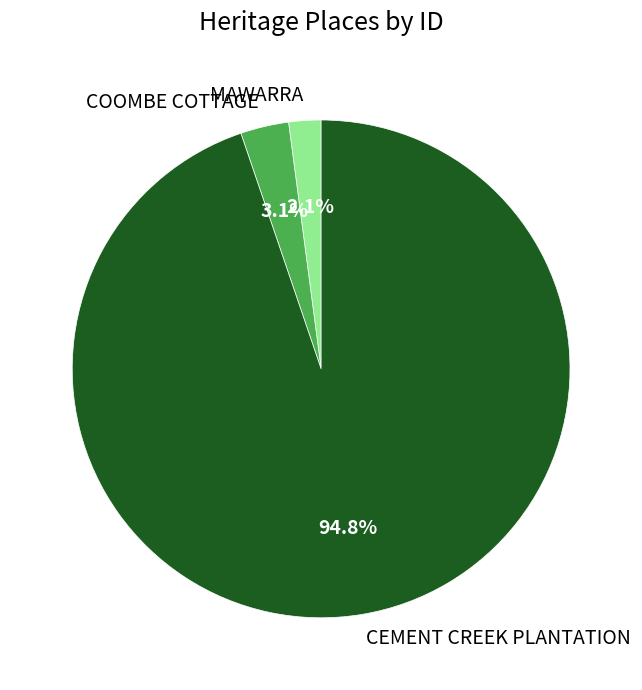

Is it true that COOMBE COTTAGE is 12% of the pie?

False